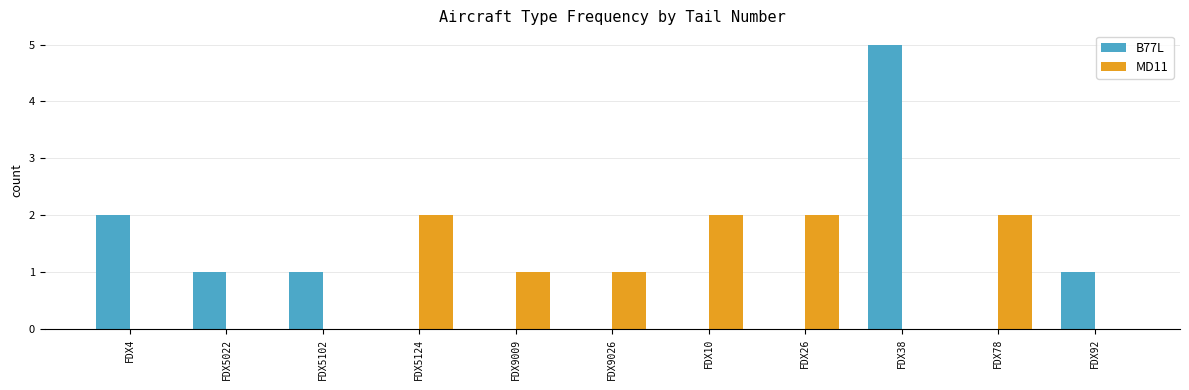

The MD11 series shows 2 at FDX9009. True or false?

False